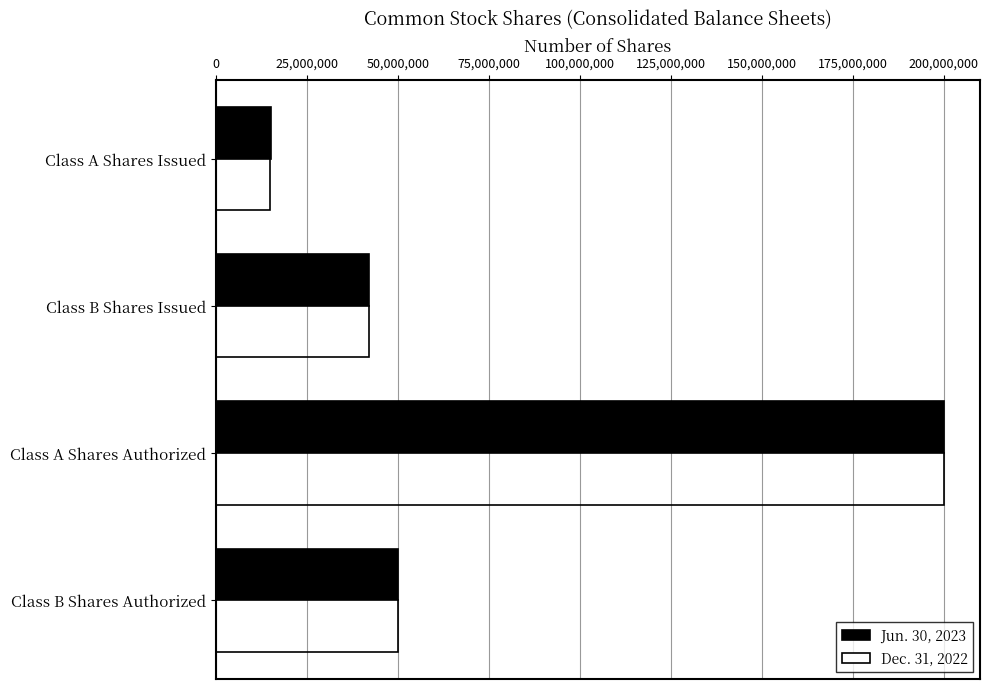

Where is Jun. 30, 2023 nearest to the value 107616605?

Class B Shares Authorized